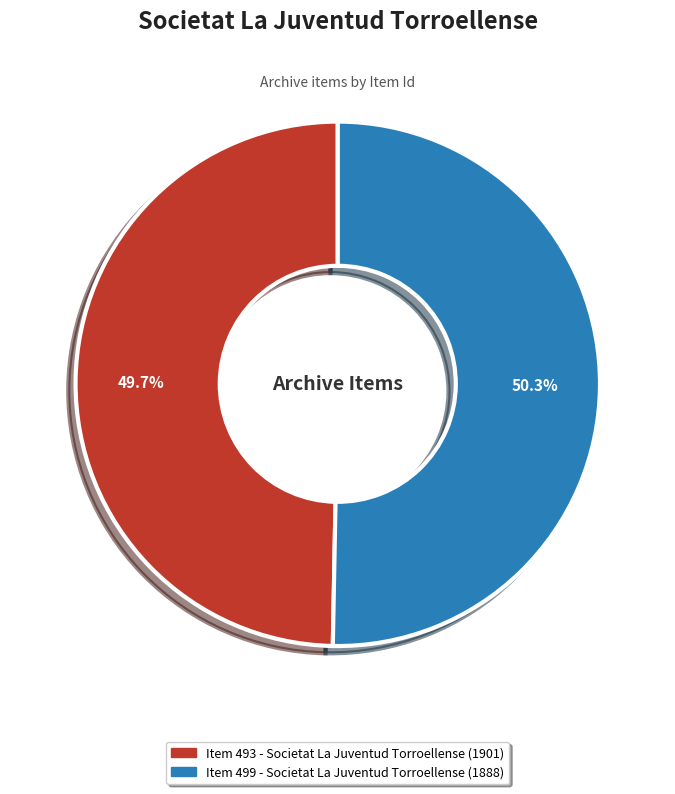

Rank the categories by value from lowest to highest.

Item 493 - Societat La Juventud Torroellense (1901), Item 499 - Societat La Juventud Torroellense (1888)